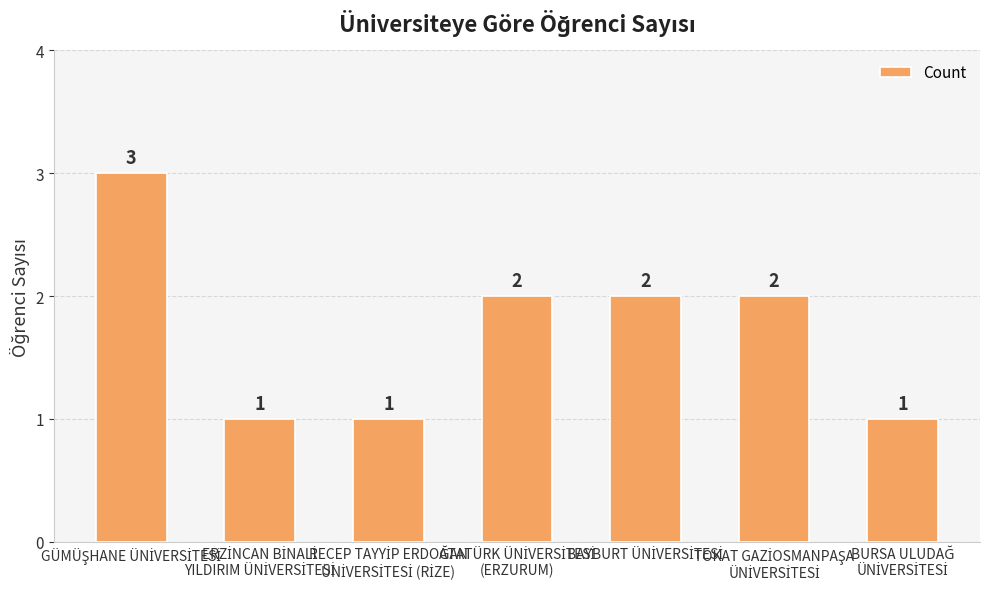

What is the average value?

2